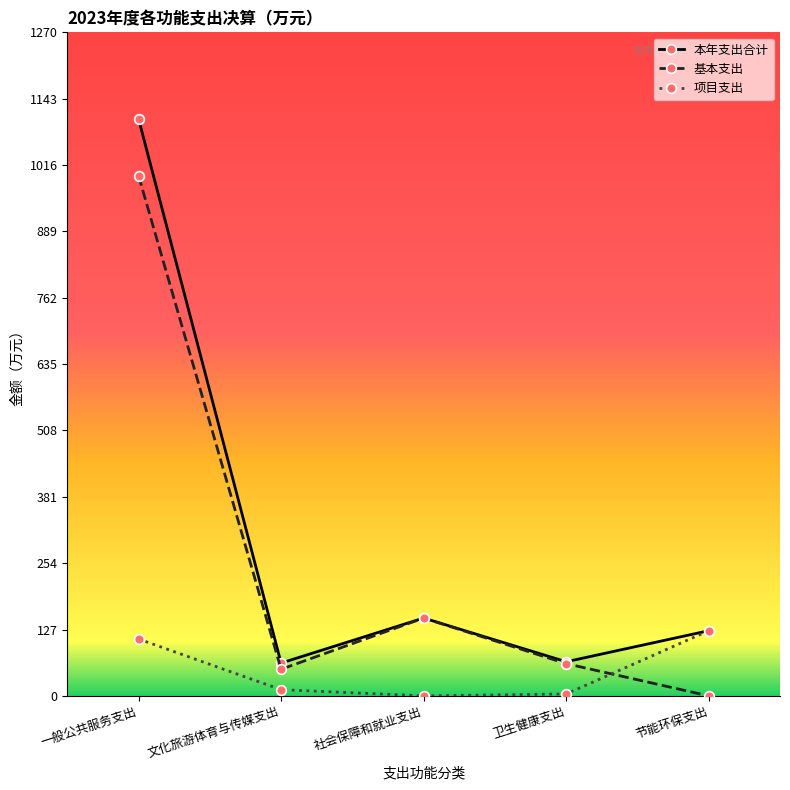

True or false: 基本支出 has a value of 103.4 at 卫生健康支出.

False